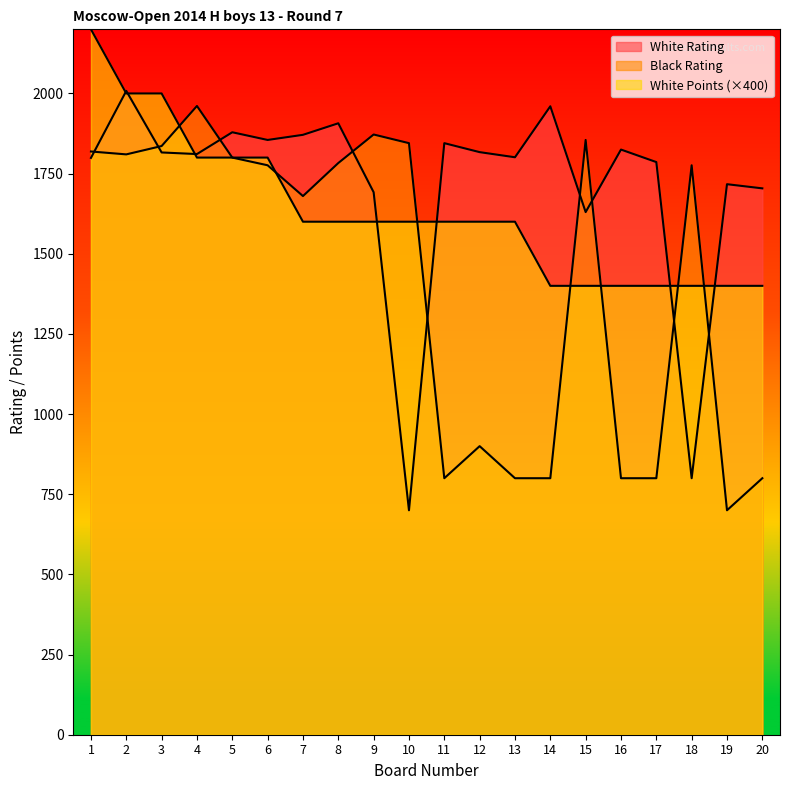

What is the average value of the White Rating series?

1711